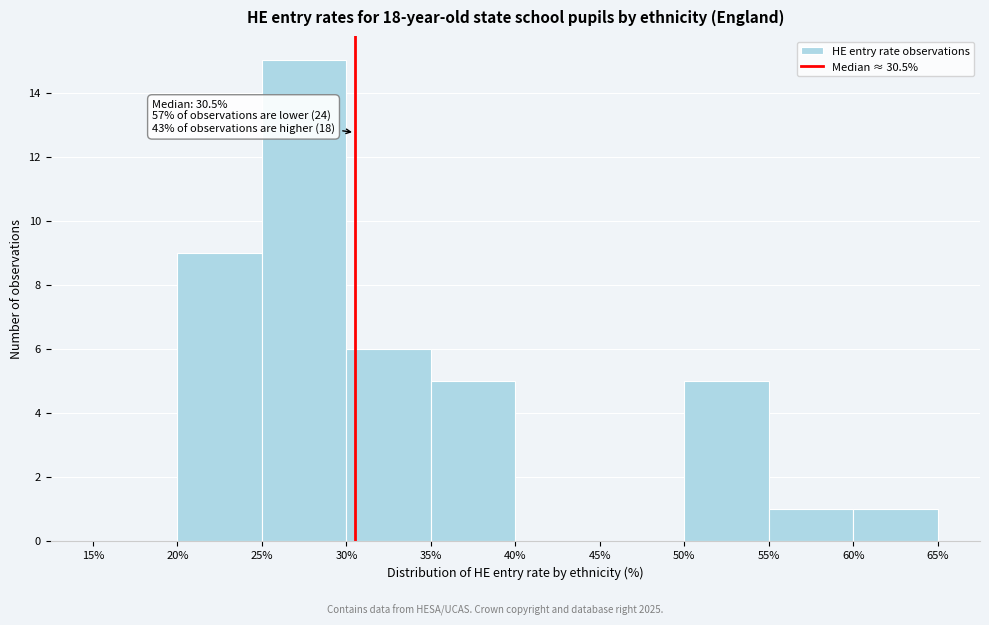

Over which range of the x-axis is the bar tallest?

25% to 30%